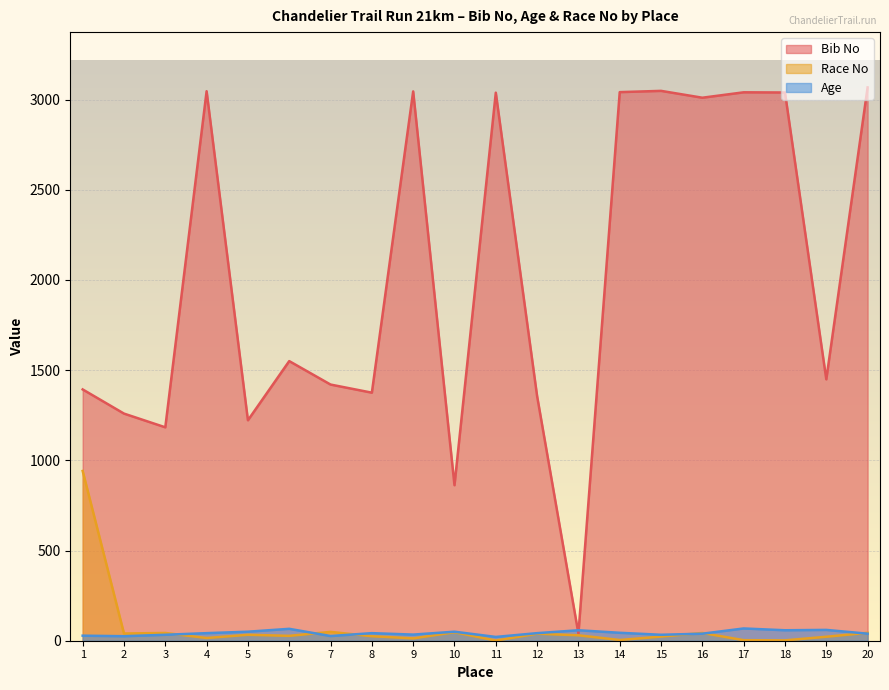

Read the Age value at 2, to the nearest 10.

20